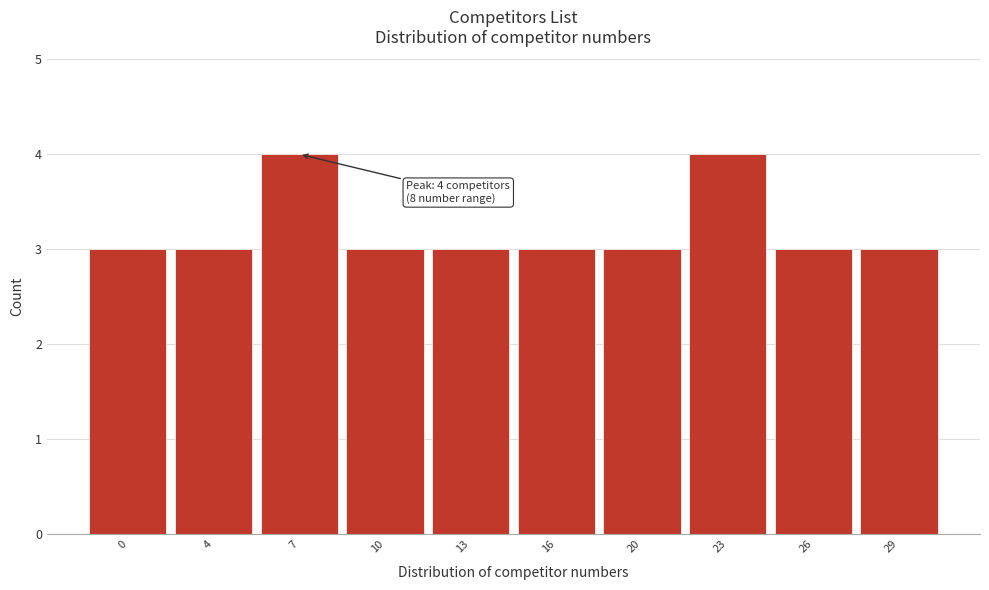

Reading left to right, what are all the values shown in this chart?

0=3	4=3	7=4	10=3	13=3	16=3	20=3	23=4	26=3	29=3